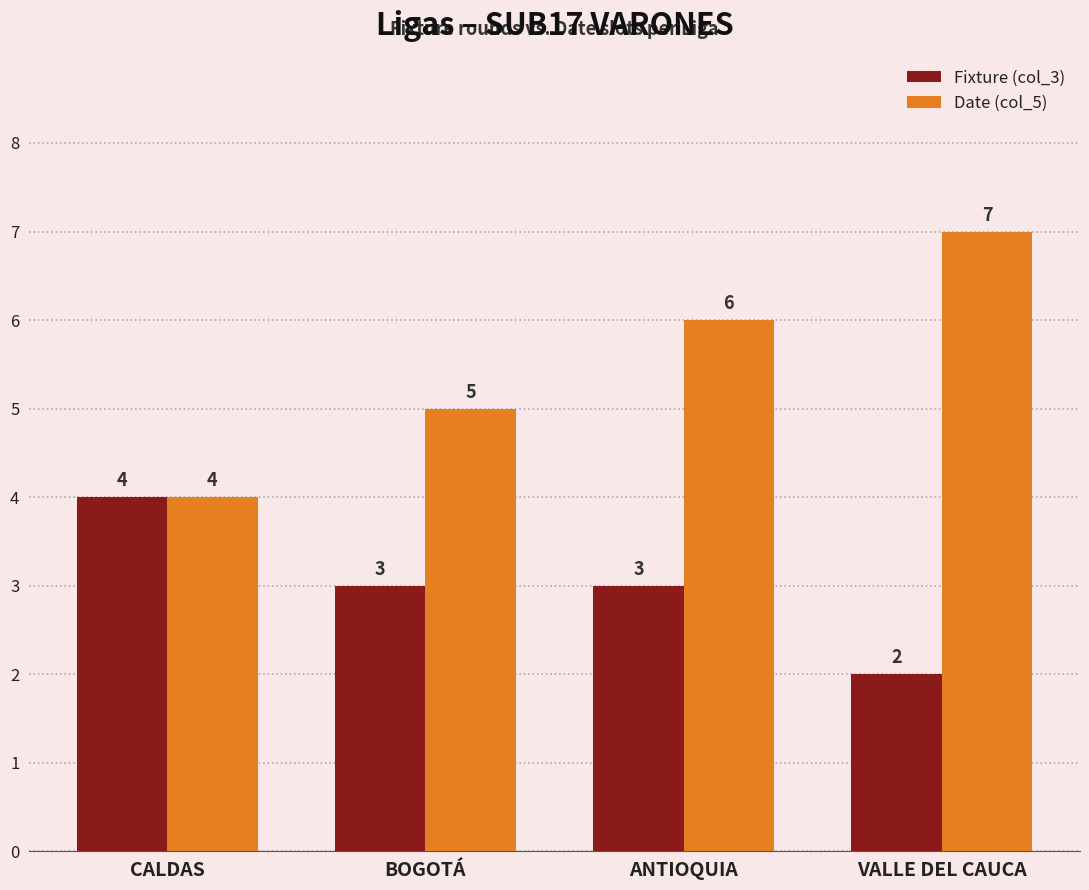

Reading left to right, extract all data points from this chart.

Fixture (col_3): 4	3	3	2
Date (col_5): 4	5	6	7